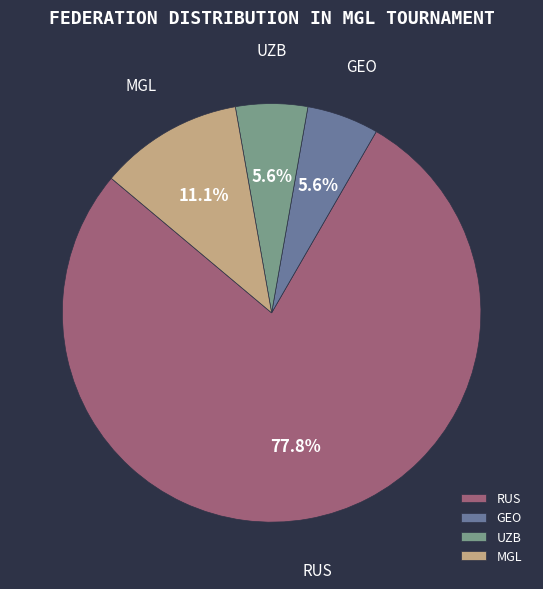

Is it true that MGL is 22% of the pie?

False